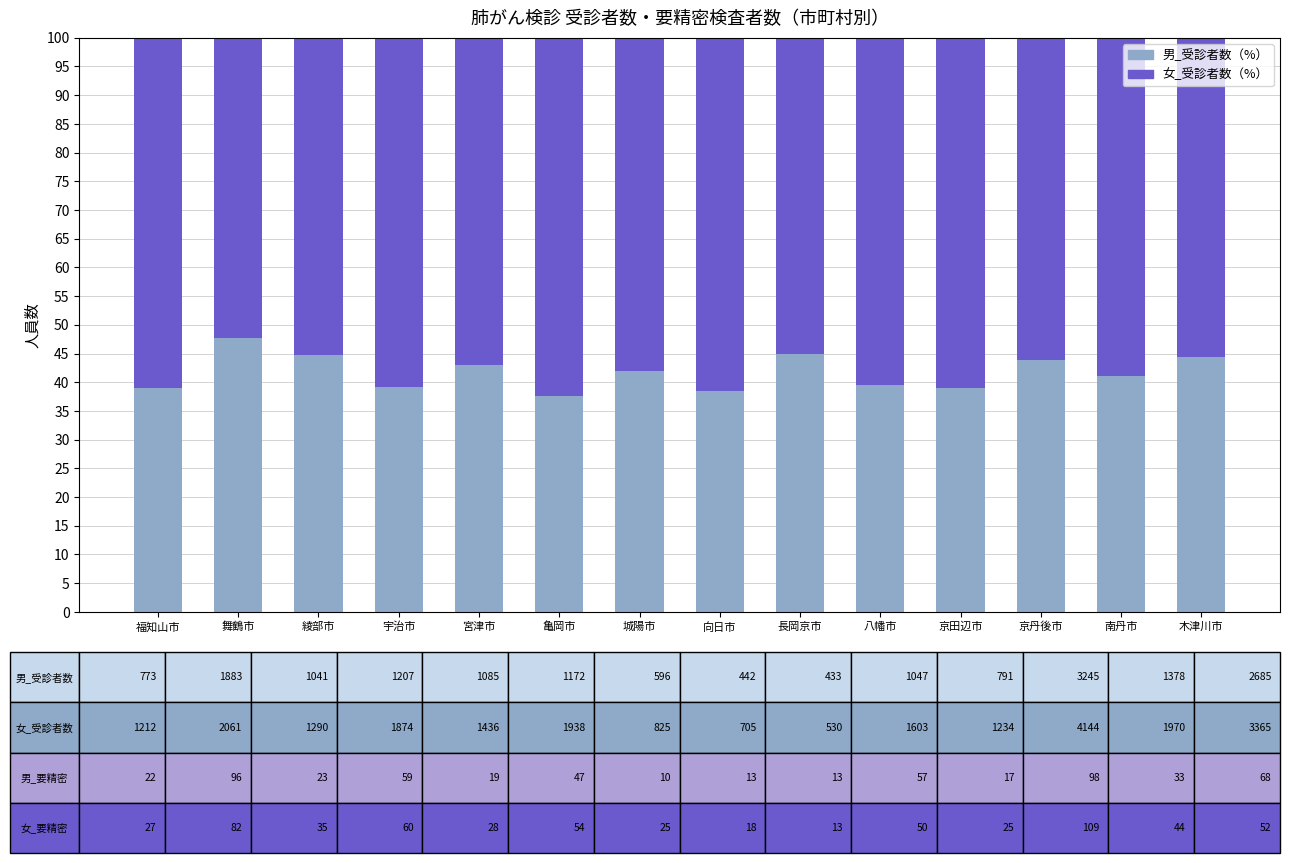

Are the bars grouped side by side (vs. stacked)?

No